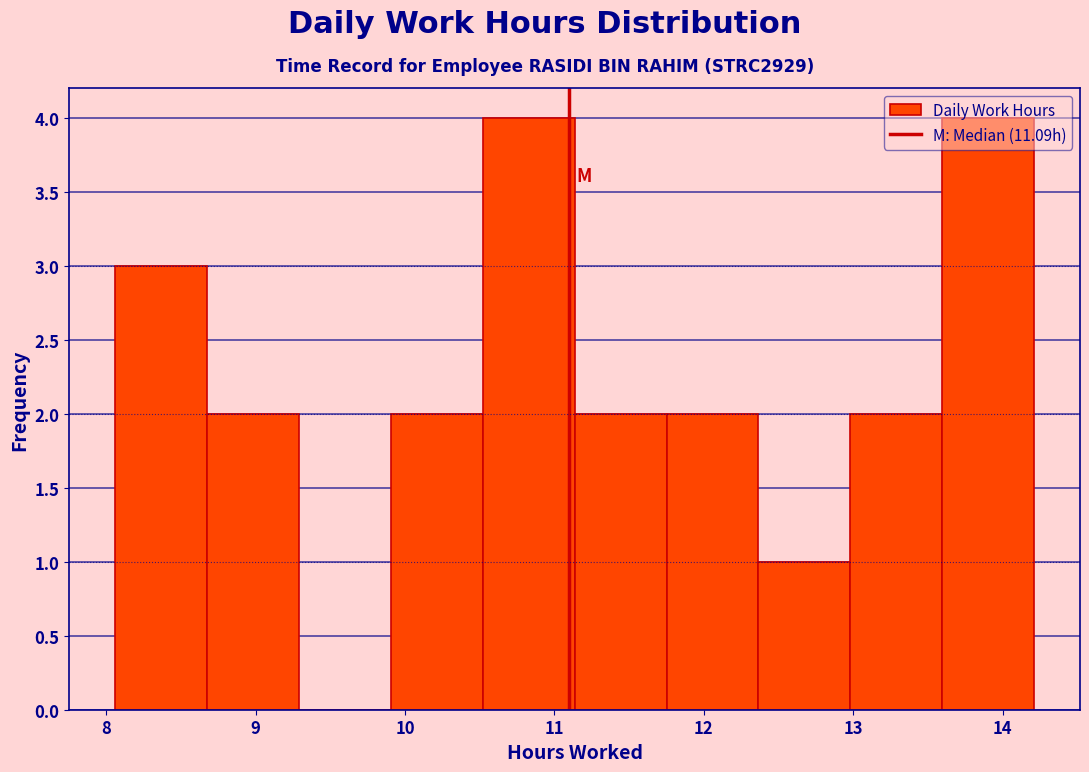

What is the height of the bar covering 12.4 to 13.0 on the x-axis? Neither the bar edges nor the heights are printed on the chart, so give them approximately, as read against the axes.

1